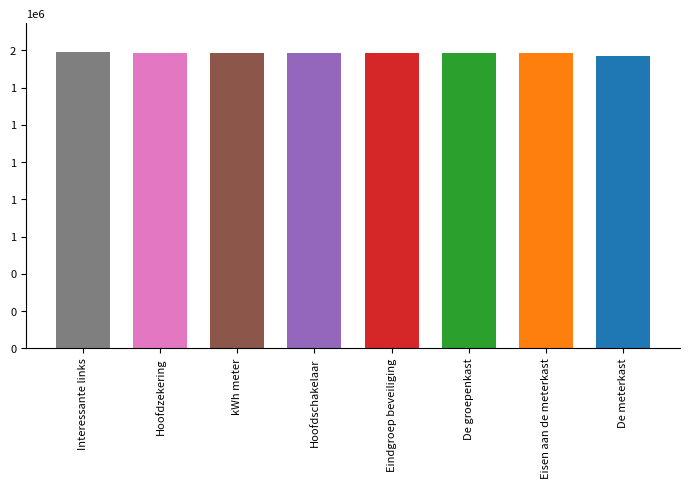

Which label corresponds to the smallest value in the chart?

De meterkast